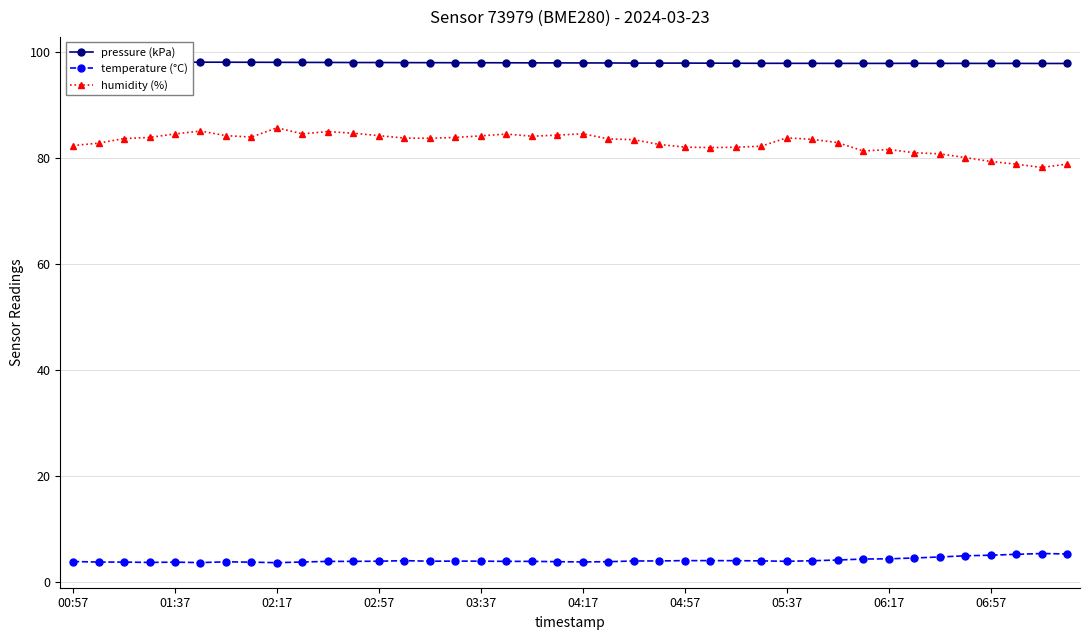

True or false: pressure (kPa) has more than 0 points higher than both neighbors.

True